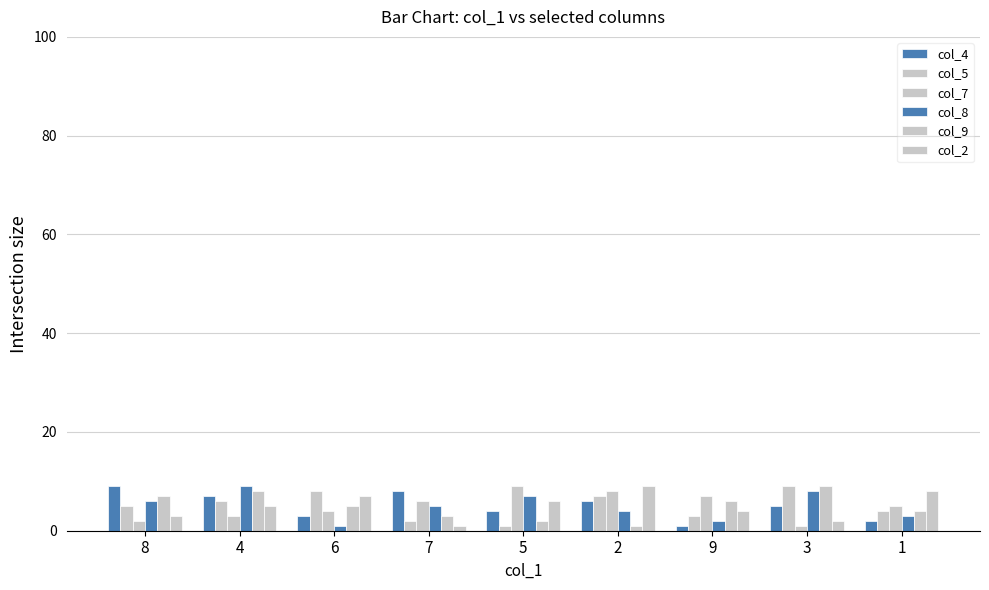

Between 3 and 9, which is larger?

3